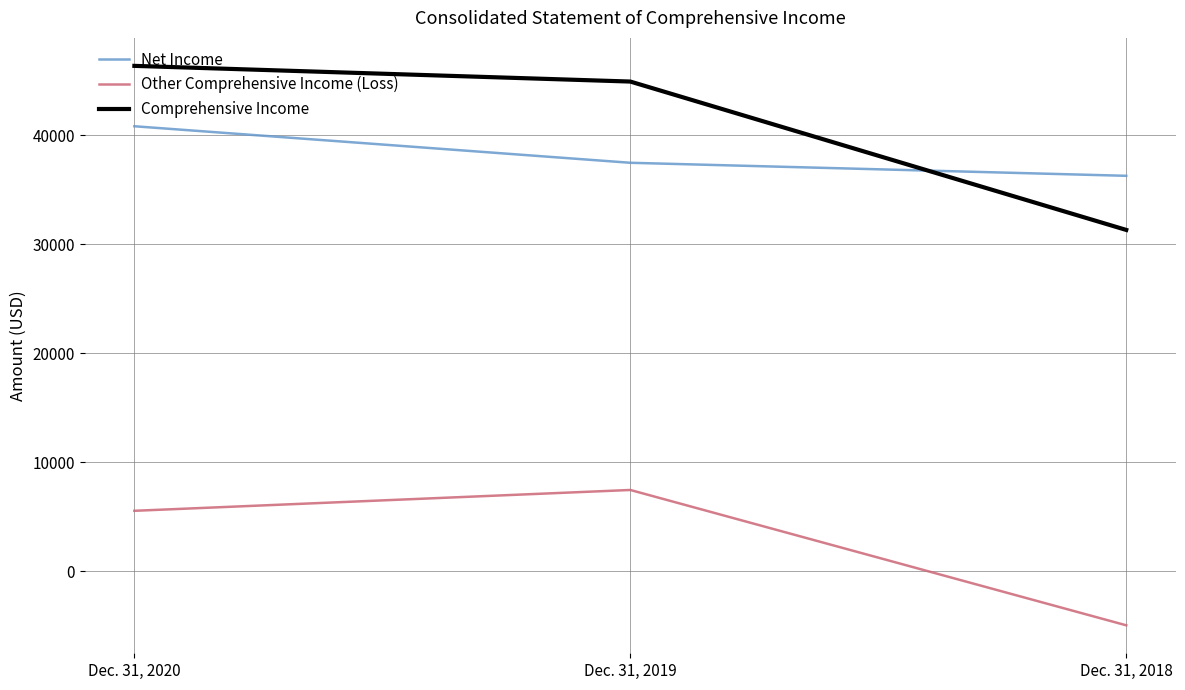

At which category does the chart reach its peak across all series?

Dec. 31, 2020